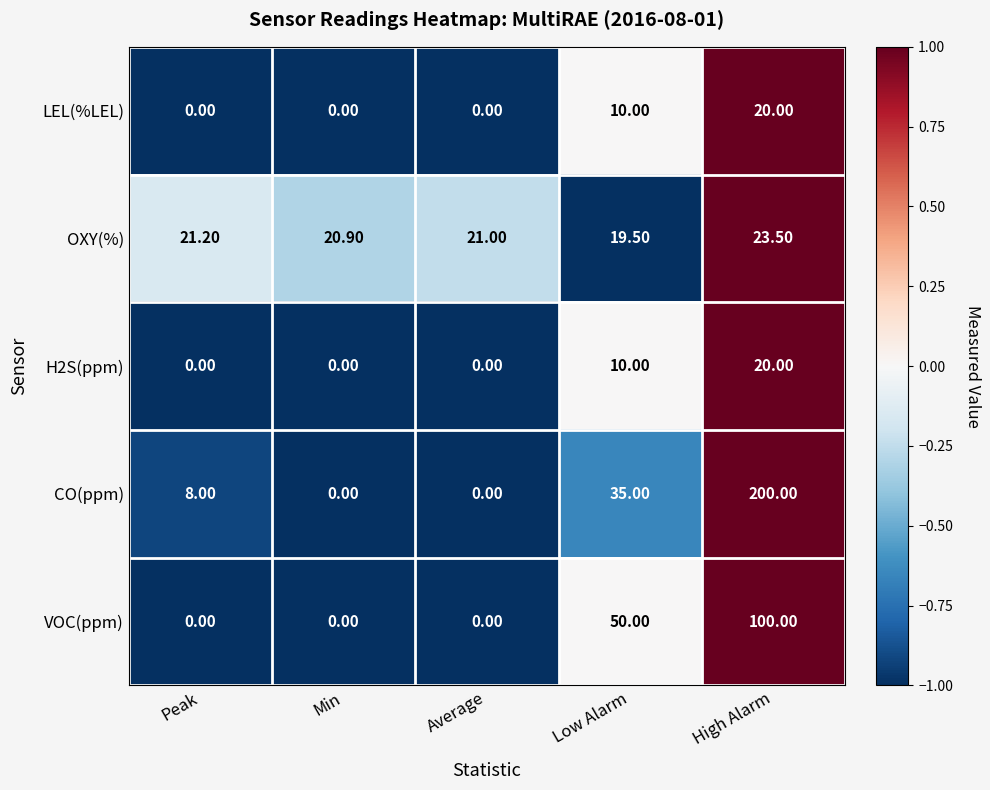

Which series has the widest spread of values?

CO(ppm)